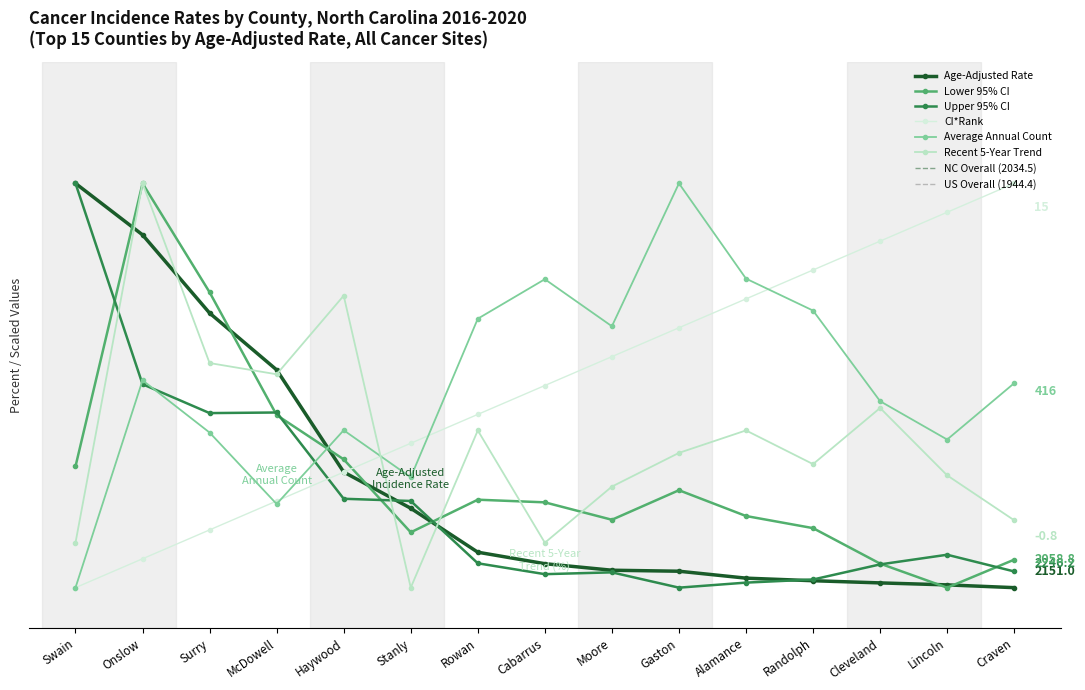

Count the number of categories in the chart.

15